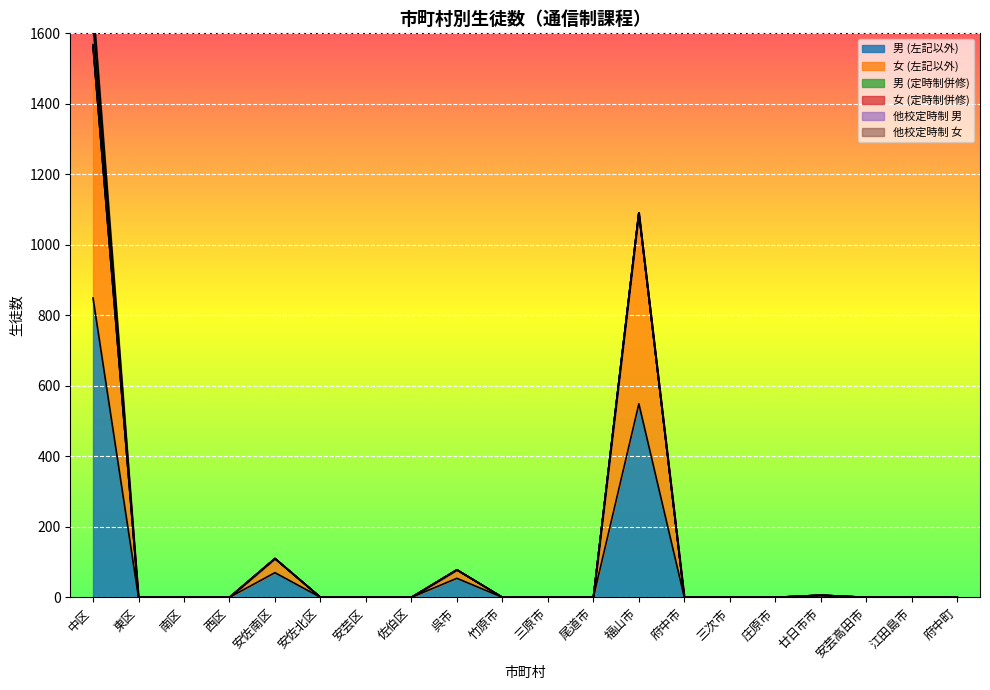

True or false: 他校定時制 女 has more than 0 points higher than both neighbors.

False